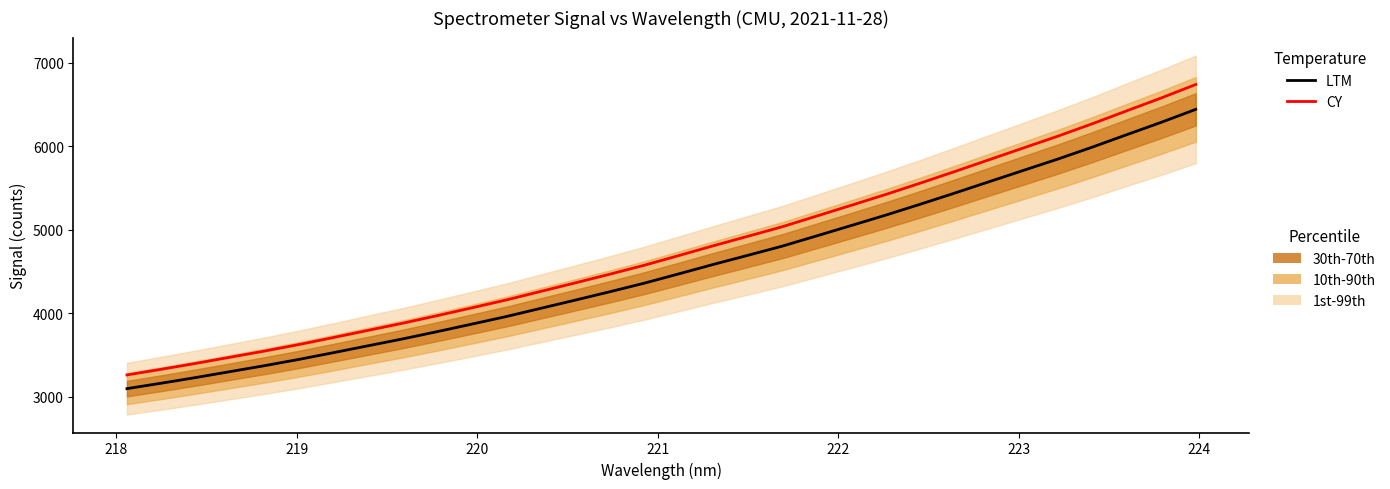

True or false: LTM has a value of 2533.8 at 14.

False